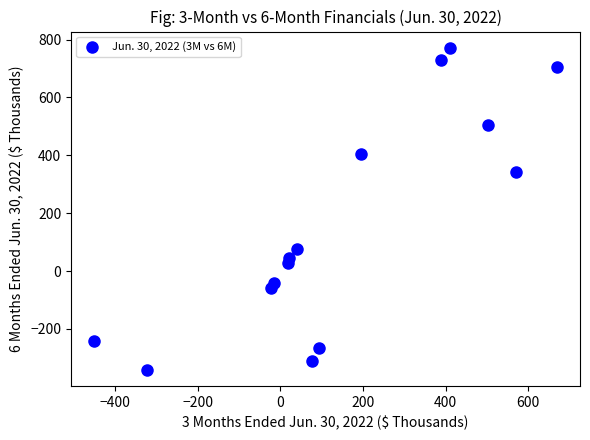

What is the range of X values (max minus min)?

1120